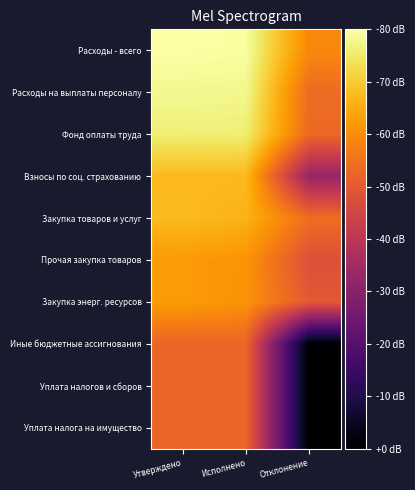

How many data points does each series have?

3